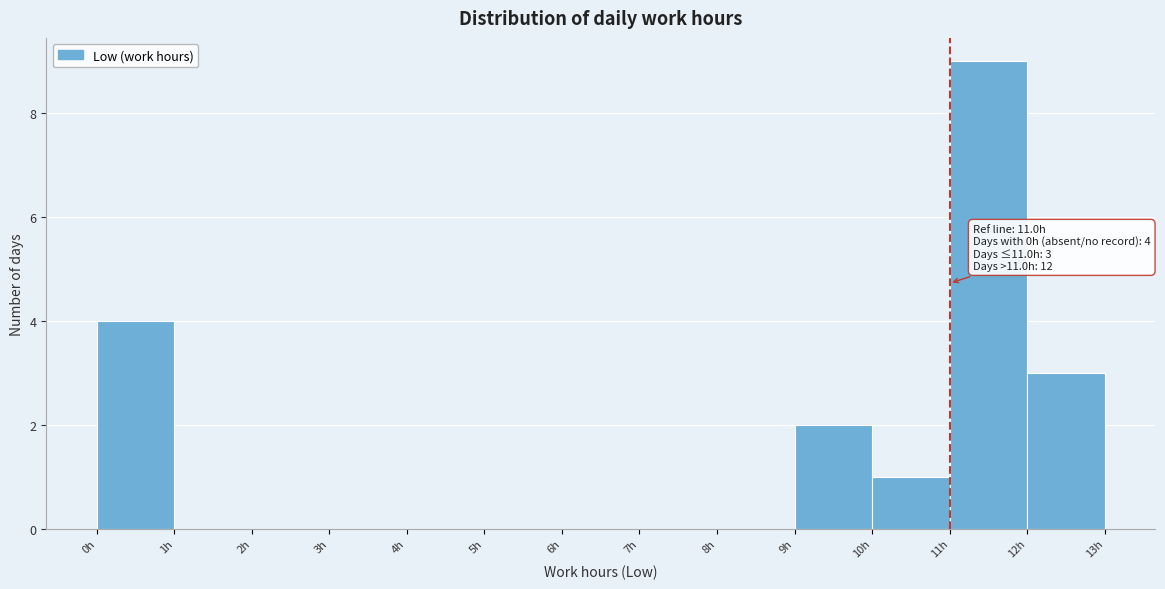

Over which range of the x-axis is the bar tallest?

11 to 12